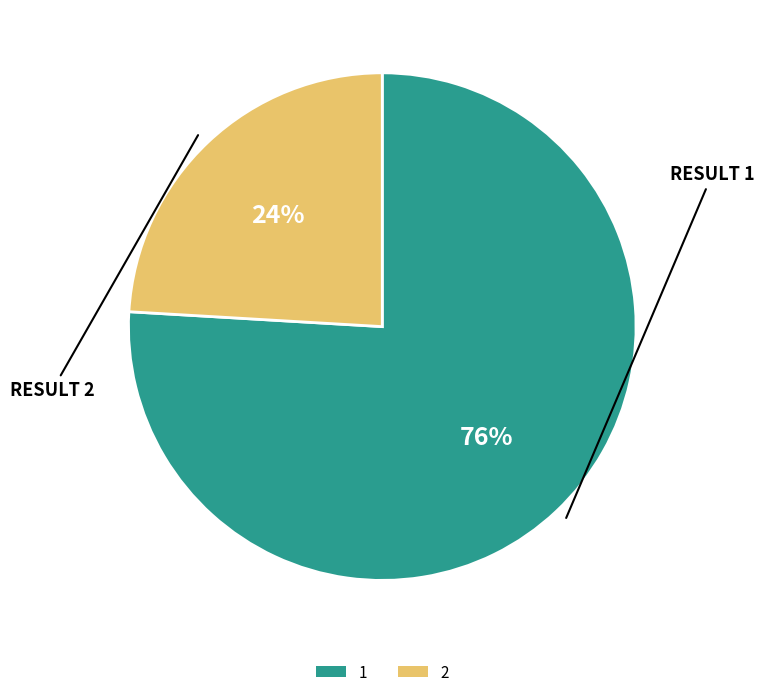

Is it true that 2 is 24% of the pie?

True